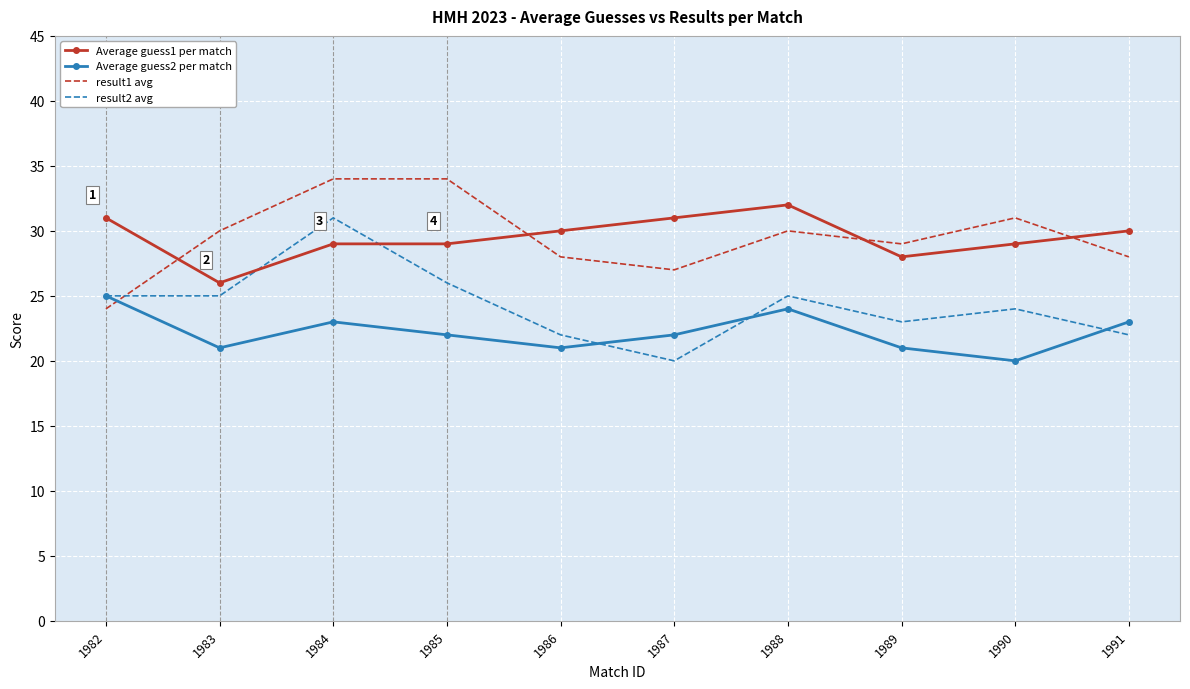

What is the difference between the highest and lowest values at 1987?

11